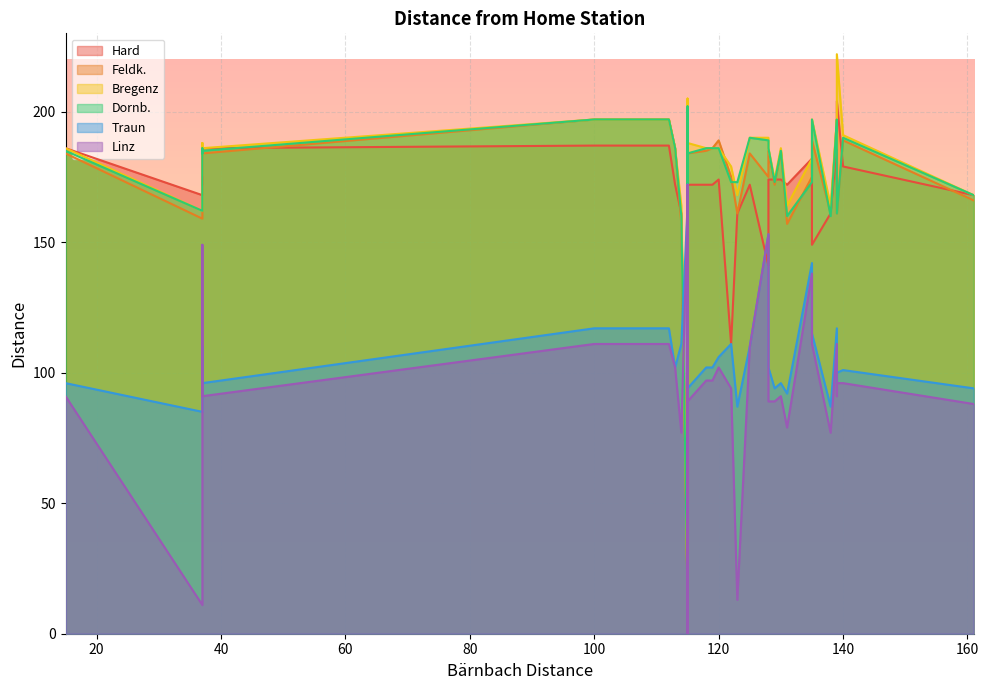

What is the label of the 25th point from the right?

115